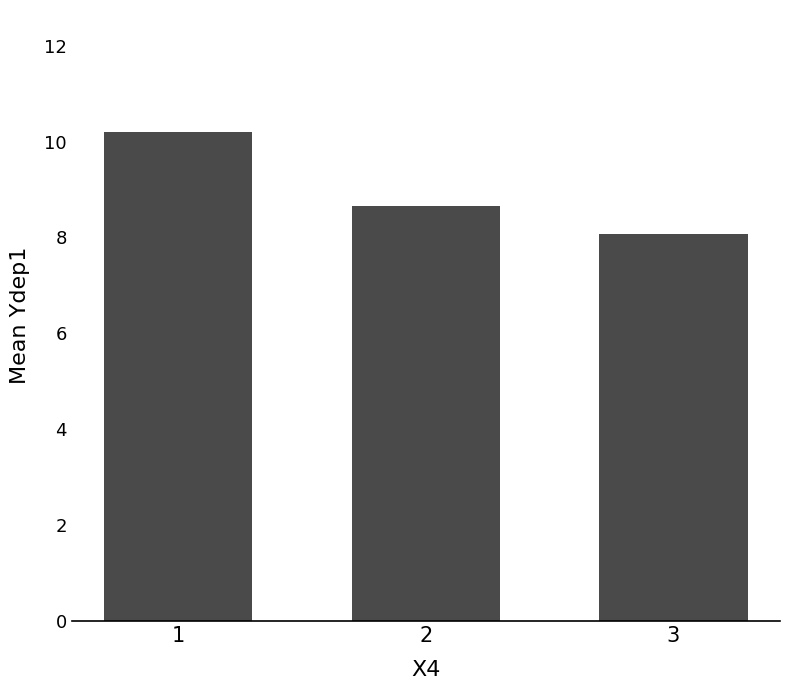

List the labels in order of value, smallest first.

3, 2, 1